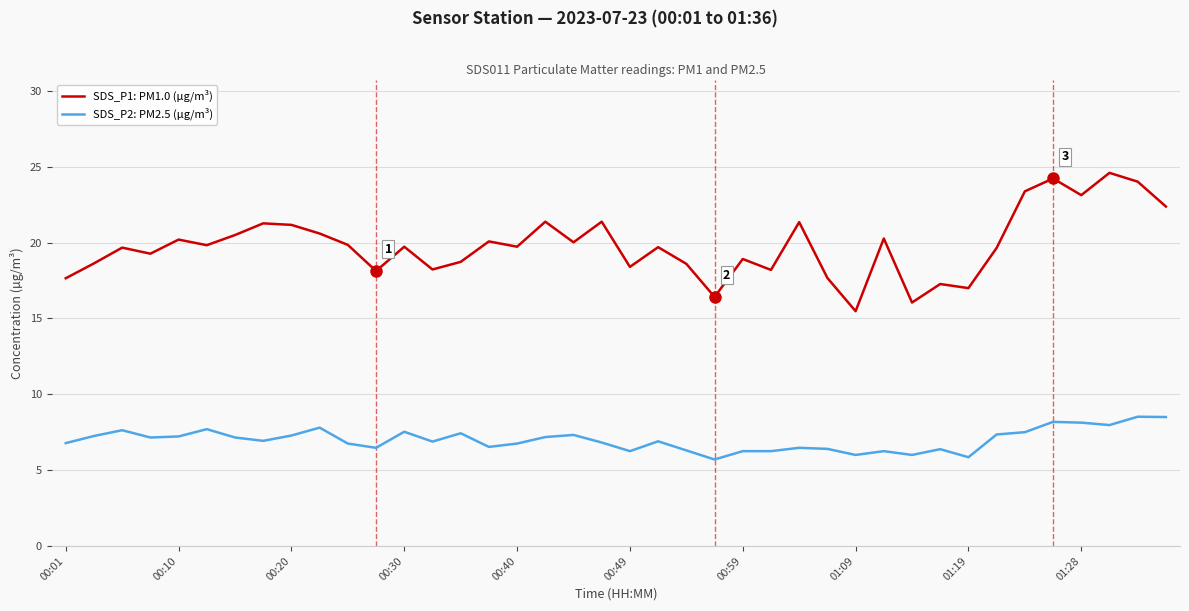

What is the difference between the maximum and minimum values in the SDS_P1: PM1.0 (µg/m³) series?

9.1